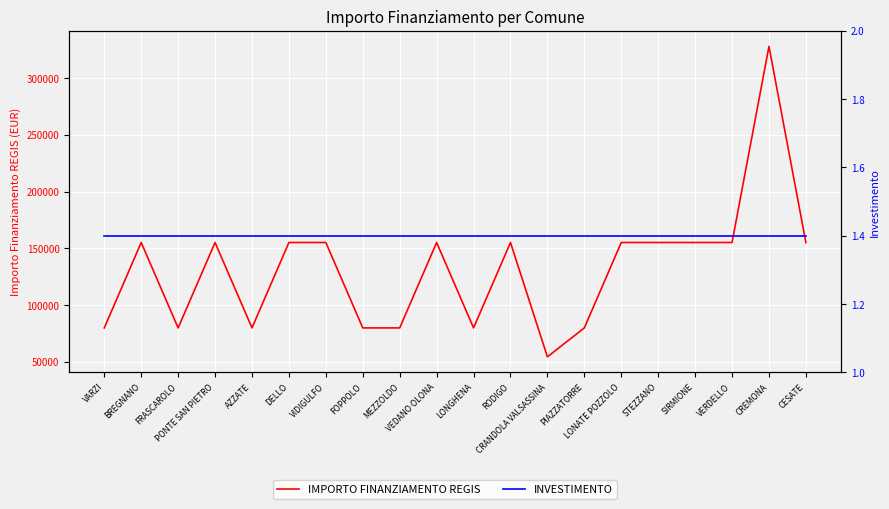

What is the lowest value of the IMPORTO FINANZIAMENTO REGIS series?

54412.0